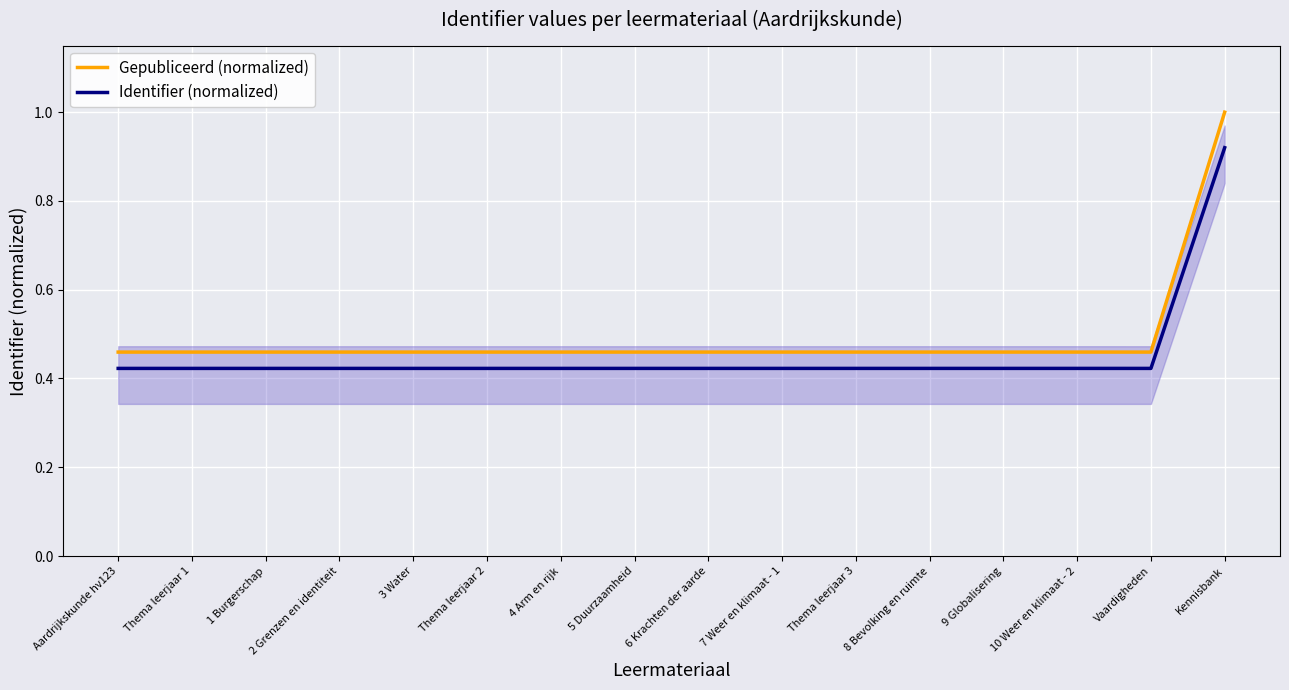

Between 2 Grenzen en identiteit and 7 Weer en klimaat - 1, which series saw the biggest shift?

Gepubliceerd (normalized)